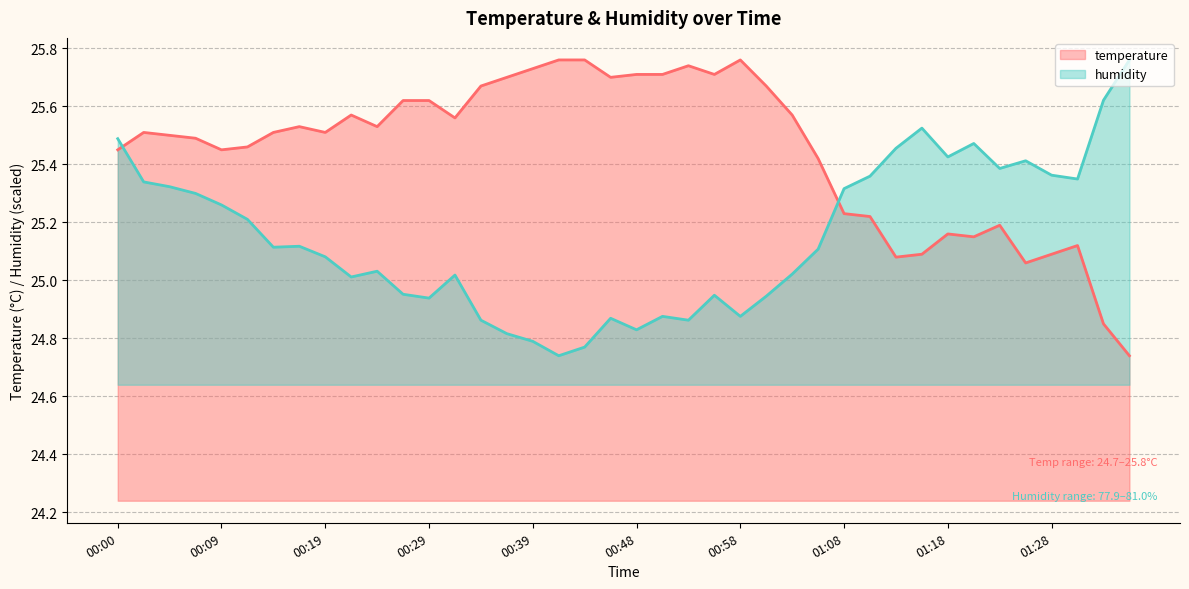

What are all the series names shown in the legend?

temperature, humidity